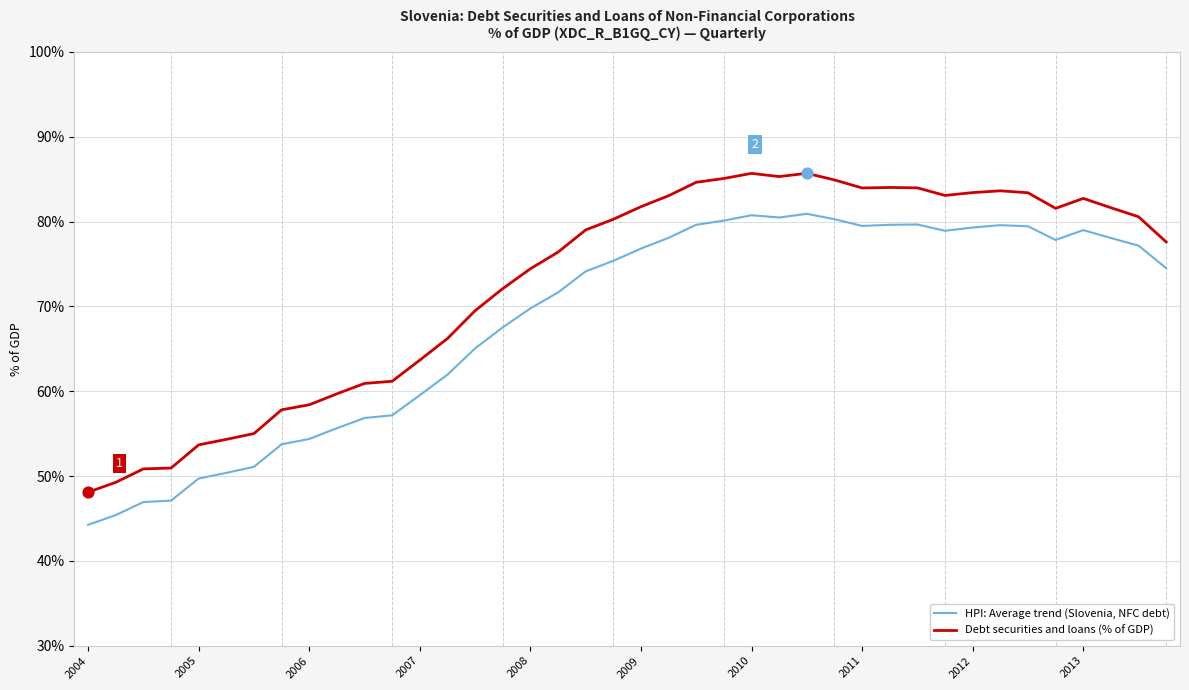

What are all the series names shown in the legend?

HPI: Average trend (Slovenia, NFC debt), Debt securities and loans (% of GDP)